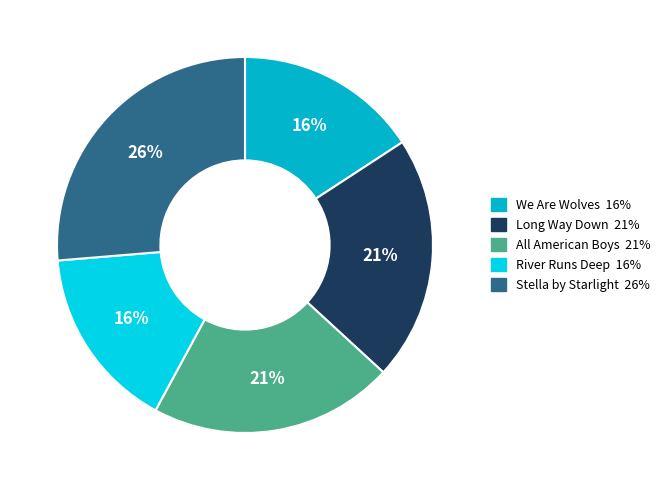

What is the ratio of the value at All American Boys to the value at We Are Wolves?

1.3